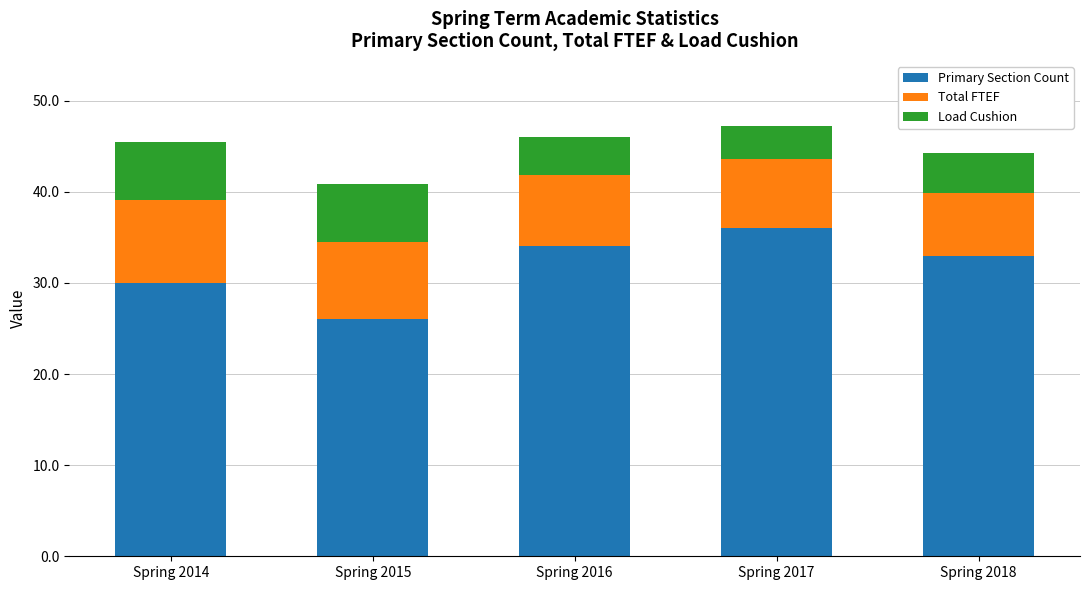

What is the total value across all series at Spring 2014?

45.5